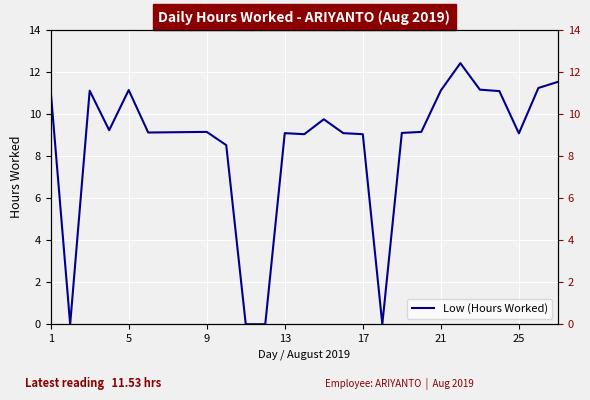

Reading left to right, what are all the values shown in this chart?

11.1	0.0	11.1	9.2	11.1	9.1	9.1	9.1	9.2	8.5	0.0	0.0	9.1	9.0	9.8	9.1	9.0	0.0	9.1	9.2	11.1	12.4	11.2	11.1	9.1	11.2	11.5